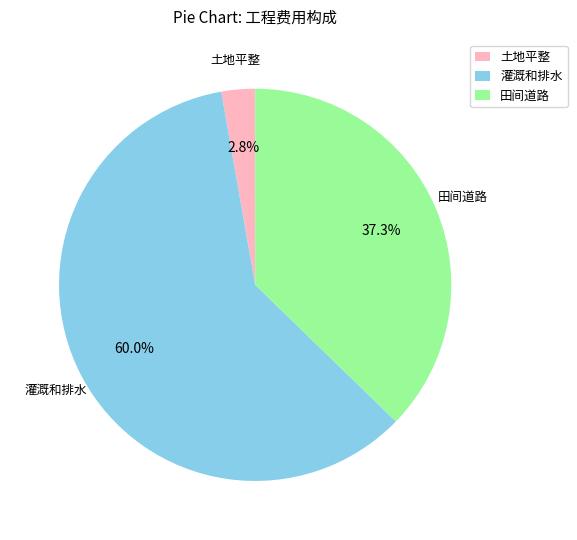

Which has a higher value, 灌溉和排水 or 土地平整?

灌溉和排水